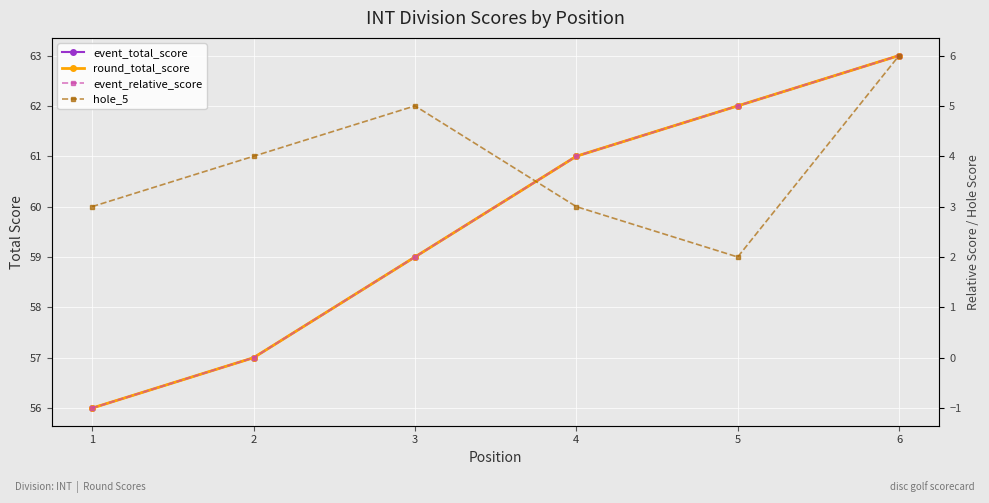

What is the sum of all round_total_score values?

358